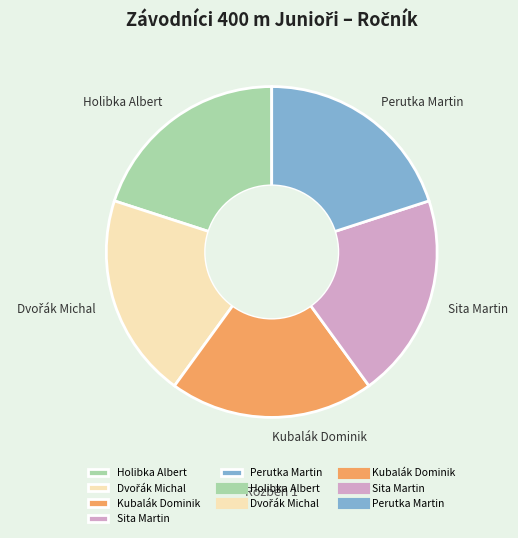

The Kubalák Dominik slice represents 20% of the pie. True or false?

True